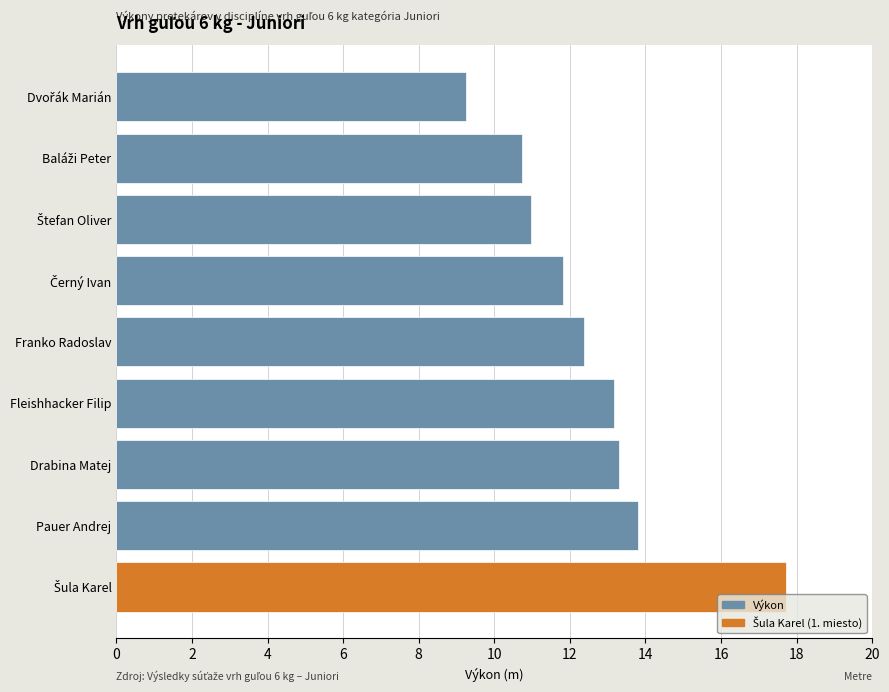

What value does the data have at Fleishhacker Filip?

13.2